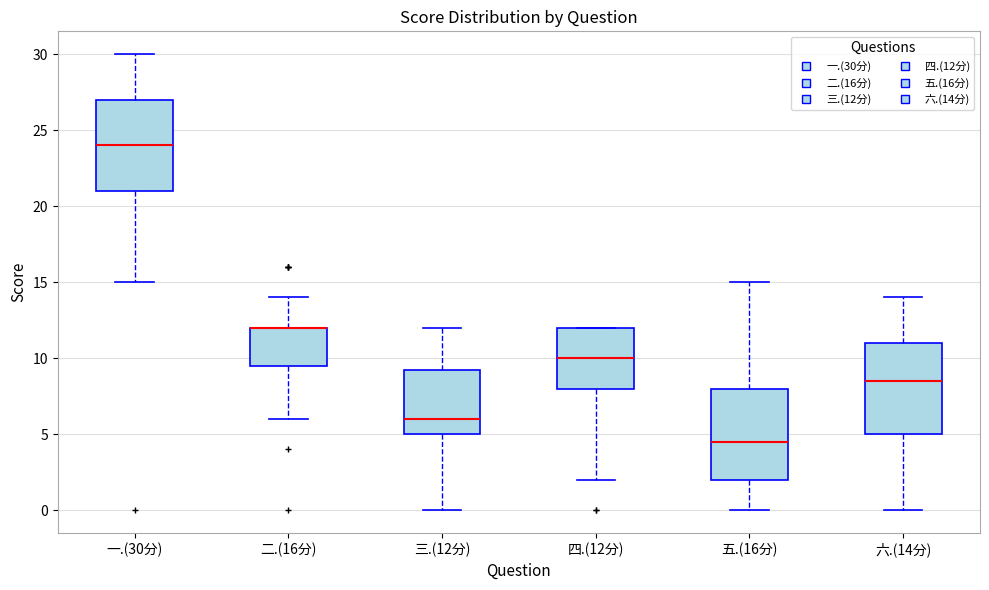

Reading left to right, transcribe this box plot: for each box, give where its median line is, the range the box spans, and where its two whiskers end, as read against the y-axis. The values are not printed on the chart, so give them approximately, as read against the axis.

一.(30分): median 24.0, box 21.0 to 27.0, whiskers 15.0 to 30.0
二.(16分): median 12.0 (drawn on the box's upper edge), box 9.5 to 12.0, whiskers 6.0 to 14.0
三.(12分): median 6.0, box 5.0 to 9.5, whiskers 0.0 to 12.0
四.(12分): median 10.0, box 8.0 to 12.0, whiskers 2.0 to 12.0
五.(16分): median 4.5, box 2.0 to 8.0, whiskers 0.0 to 15.0
六.(14分): median 8.5, box 5.0 to 11.0, whiskers 0.0 to 14.0